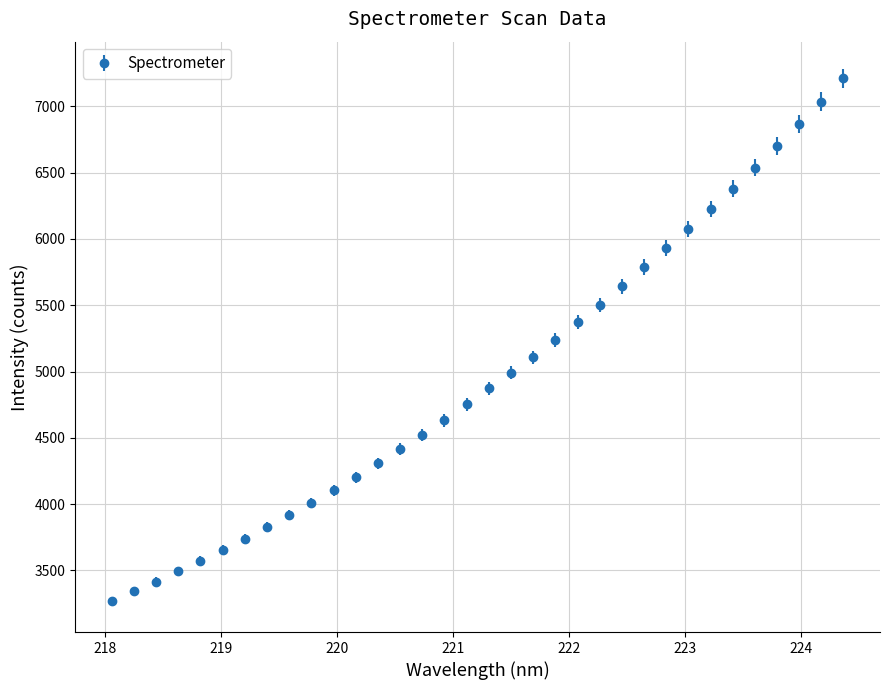

What is the sum of all values?

168647.9